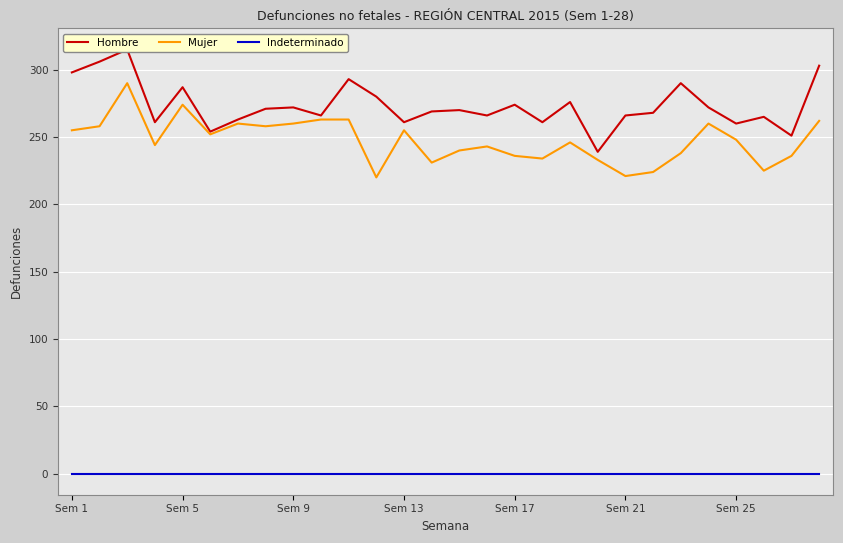

What is the maximum value for Mujer?

290